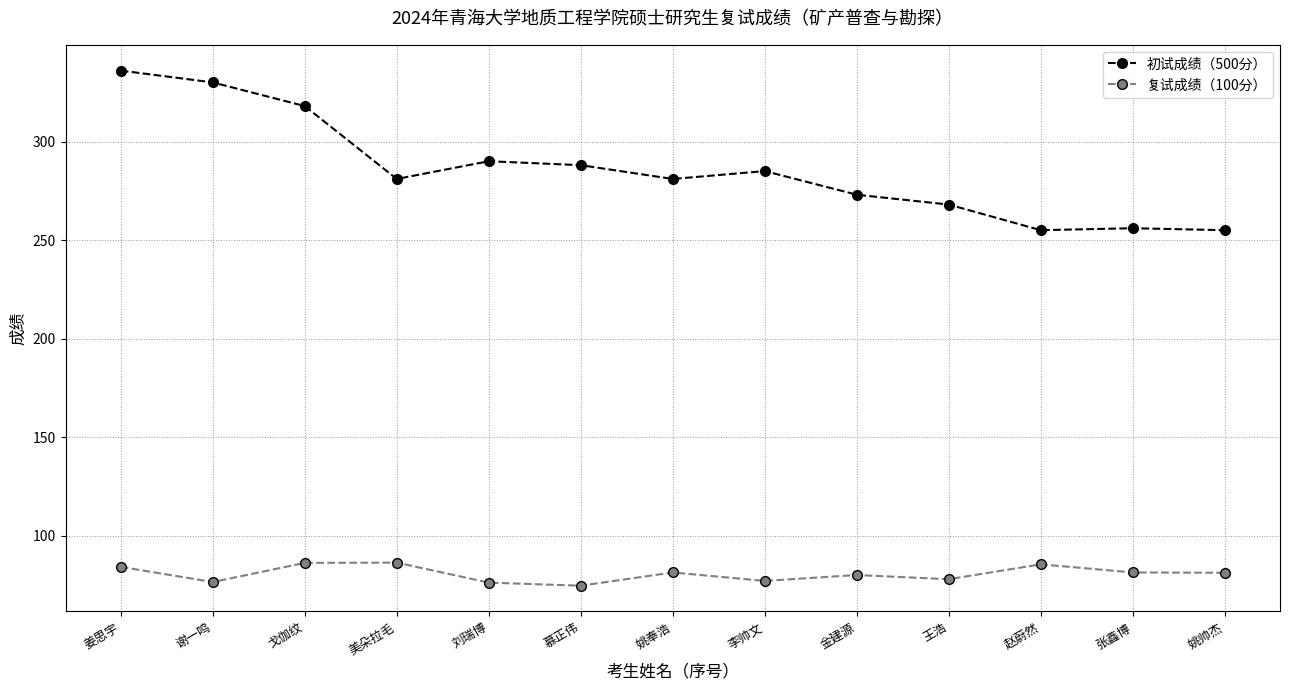

True or false: 初试成绩（500分） and 复试成绩（100分） intersect in this chart.

False